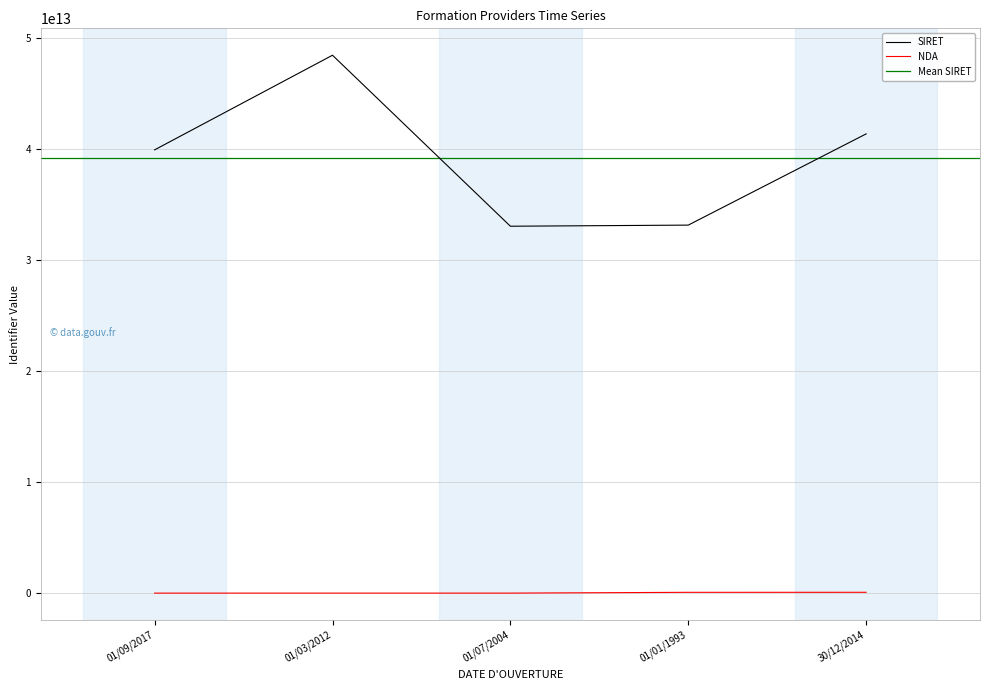

At which label does NDA first exceed 11922936292?

01/01/1993